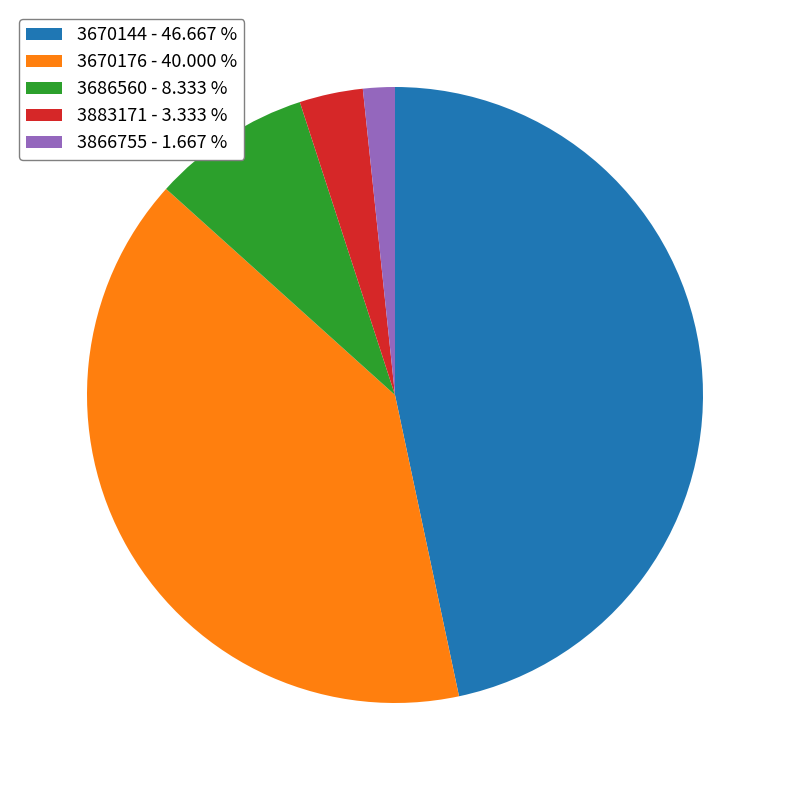

Which has a higher value, 3883171 - 3.333 % or 3686560 - 8.333 %?

3686560 - 8.333 %